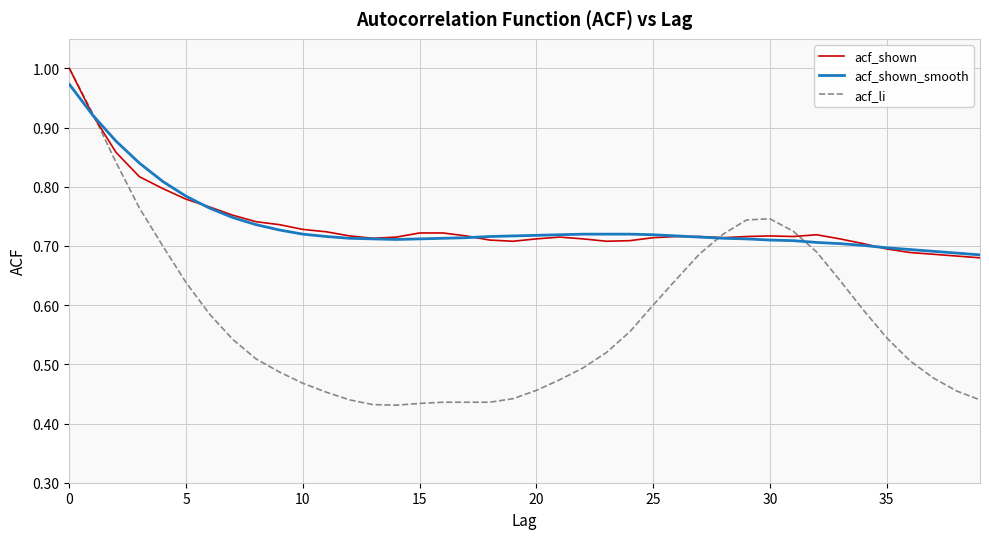

Which series has the widest spread of values?

acf_li